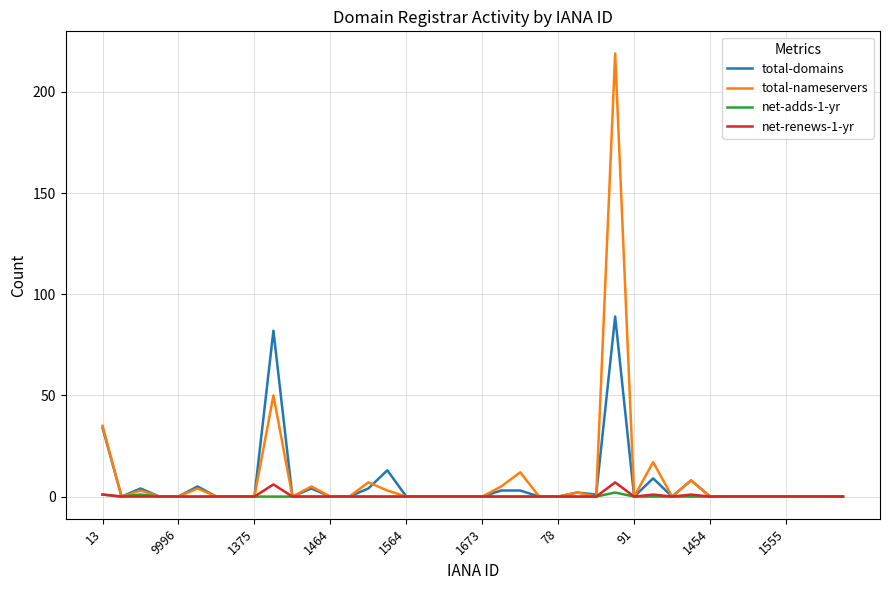

True or false: net-adds-1-yr has more than 1 interior local peaks.

True